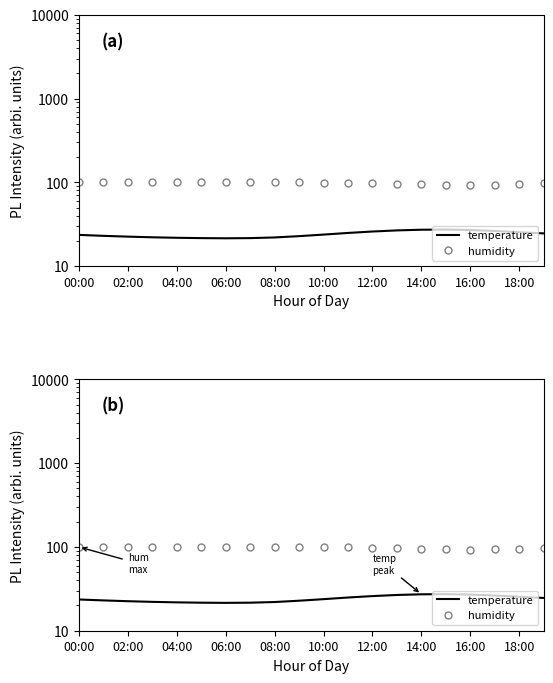

What is the maximum value shown in the chart?

99.9